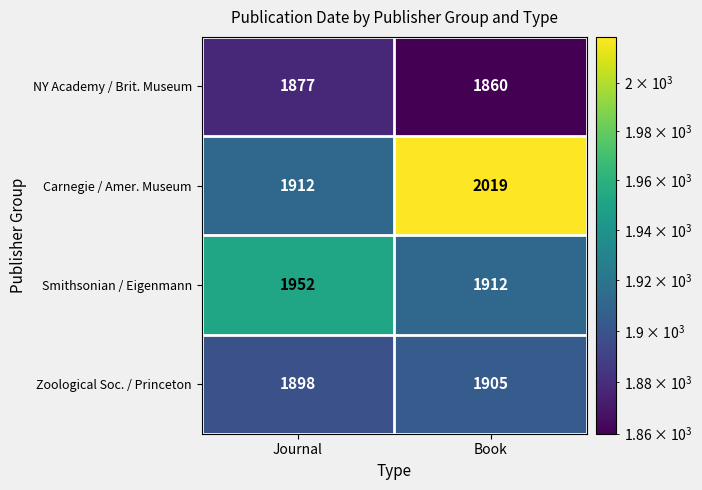

How many distinct data groups are displayed?

4